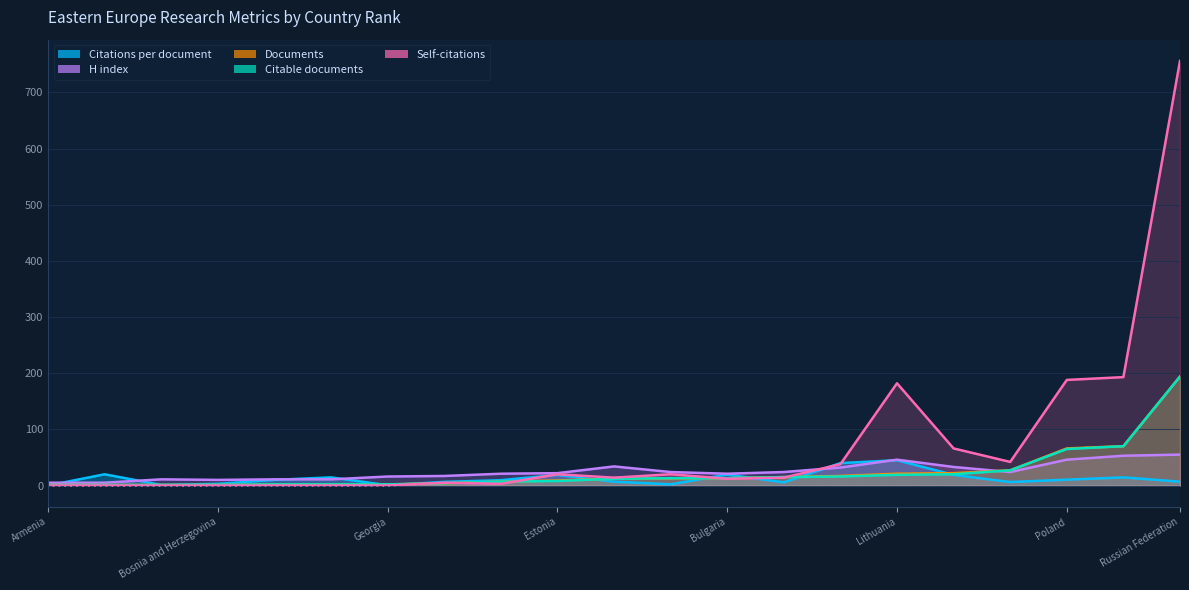

Is it true that Citations per document equals 5.7 at 8?

True